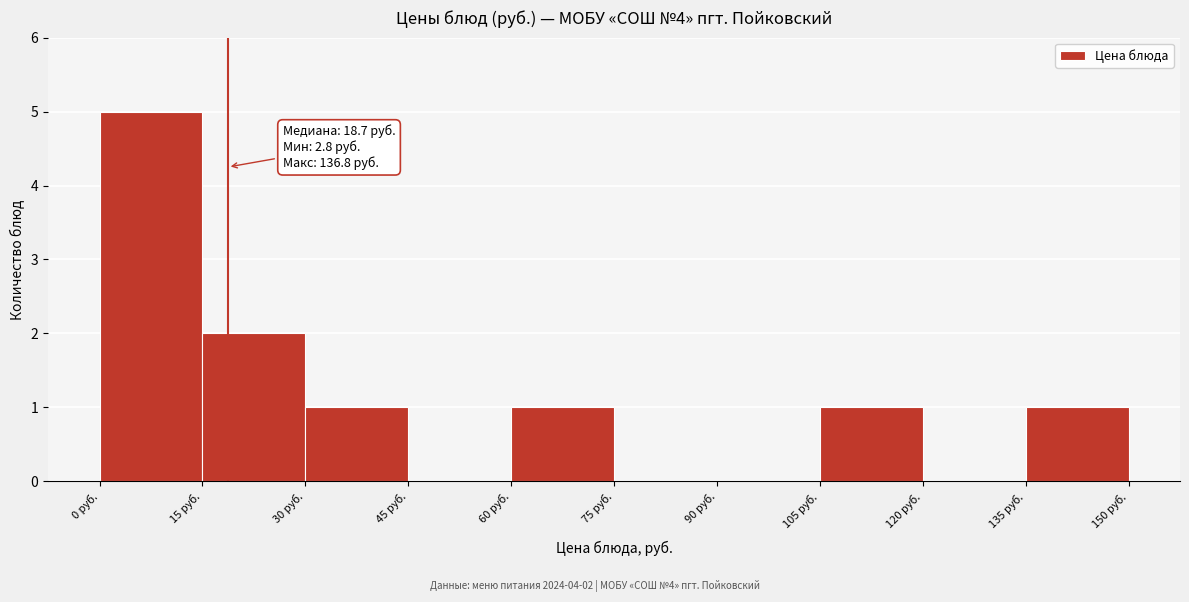

Over which range of the x-axis is the bar tallest?

0 to 15